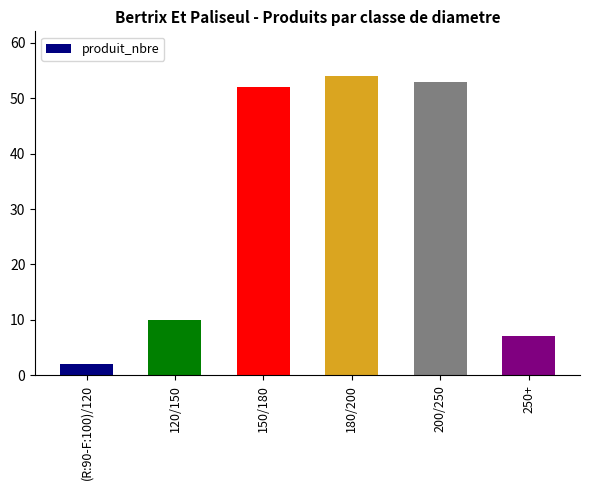

What is the maximum value shown in the chart?

54